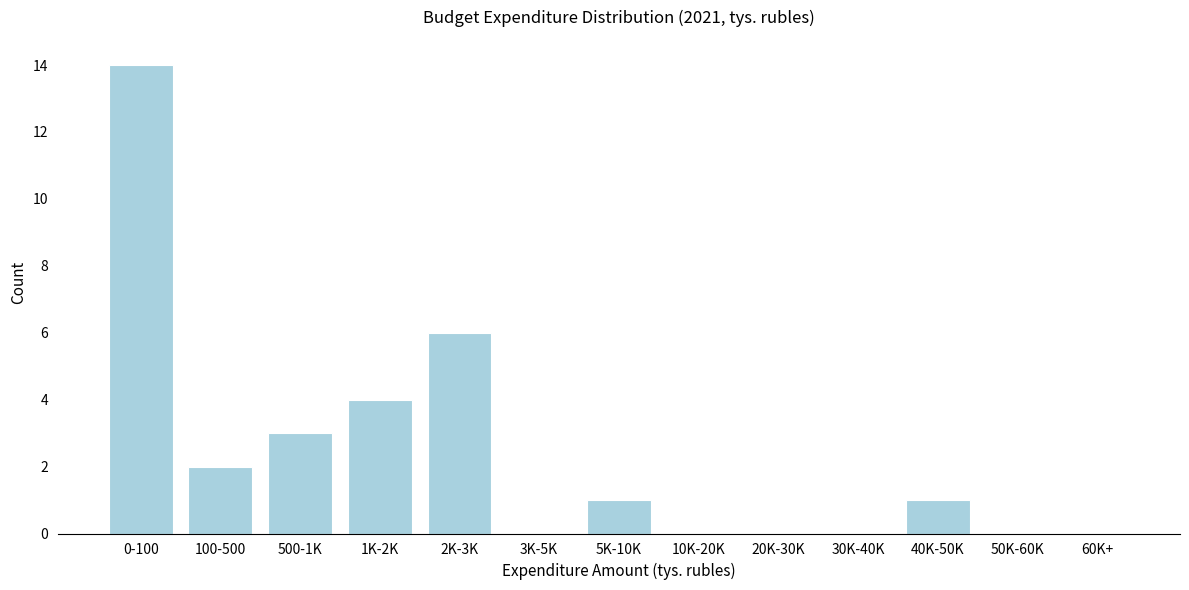

Reading left to right, list all the values displayed in this chart.

0-100=14	100-500=2	500-1K=3	1K-2K=4	2K-3K=6	3K-5K=0	5K-10K=1	10K-20K=0	20K-30K=0	30K-40K=0	40K-50K=1	50K-60K=0	60K+=0